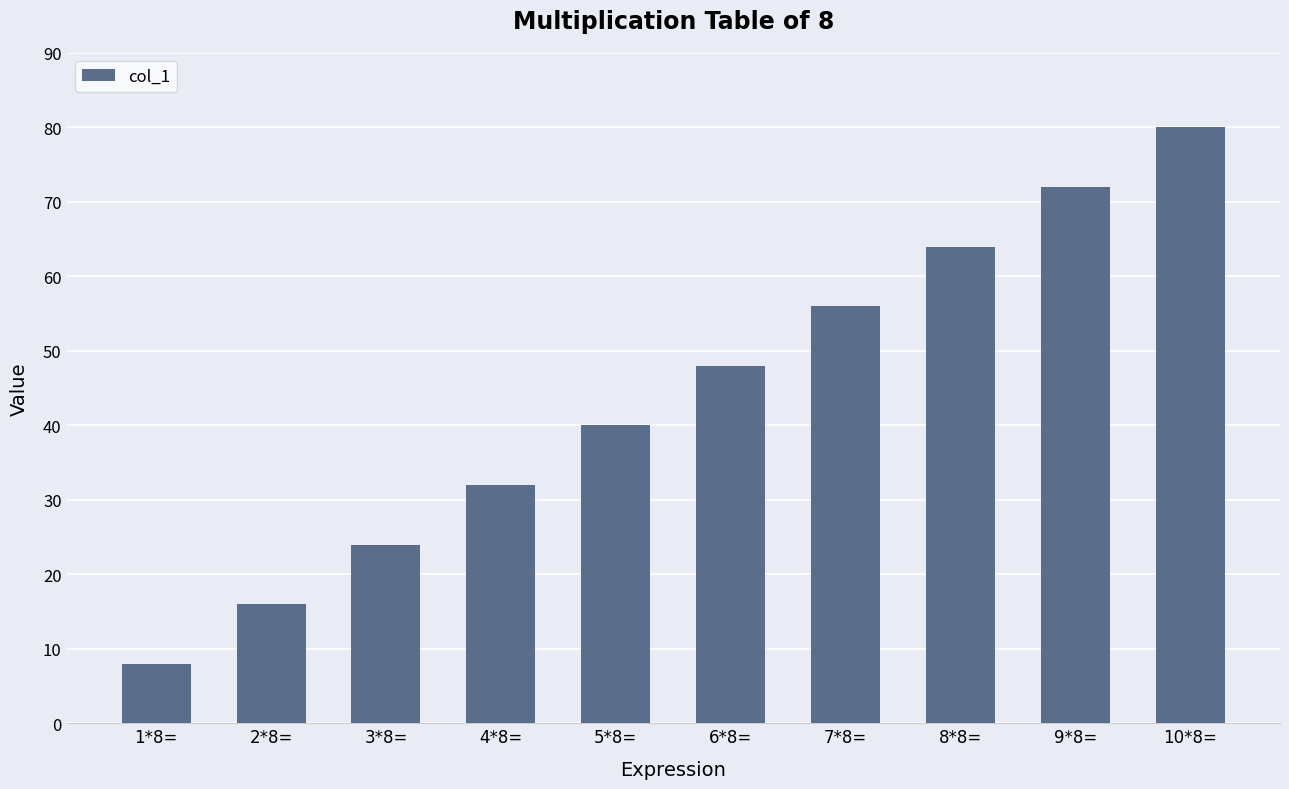

Rank the categories by value from lowest to highest.

1*8=, 2*8=, 3*8=, 4*8=, 5*8=, 6*8=, 7*8=, 8*8=, 9*8=, 10*8=